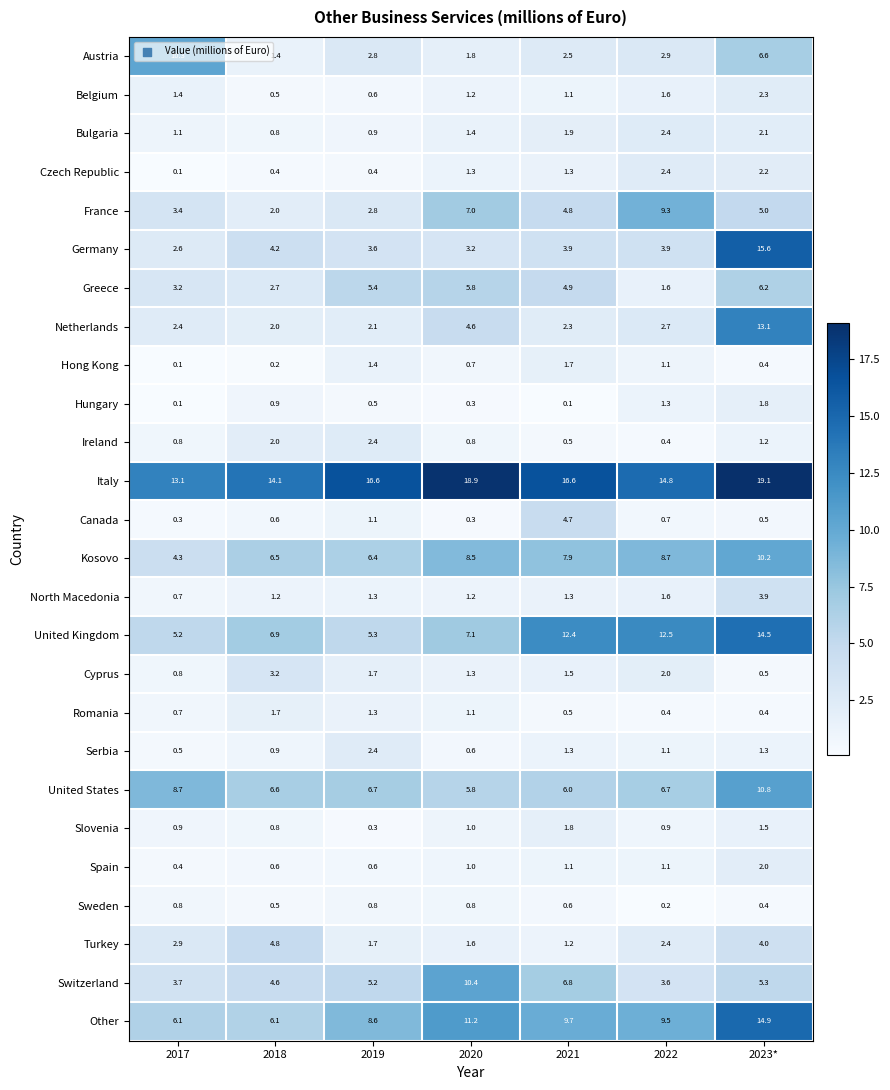

What is the greatest value displayed?

19.1